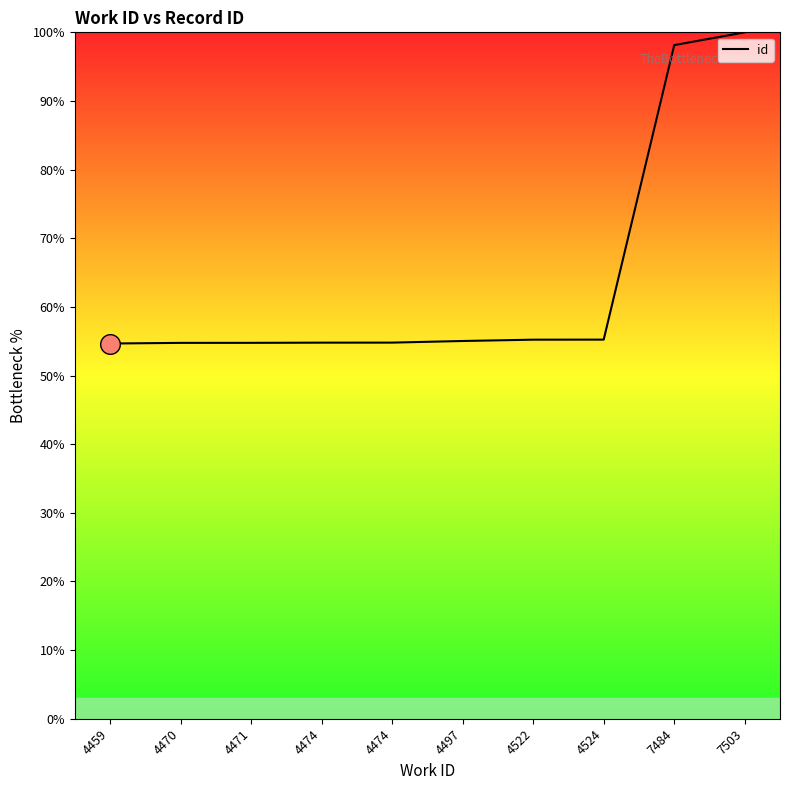

What is the ratio of the value at 7503 to the value at 7484?

1.0